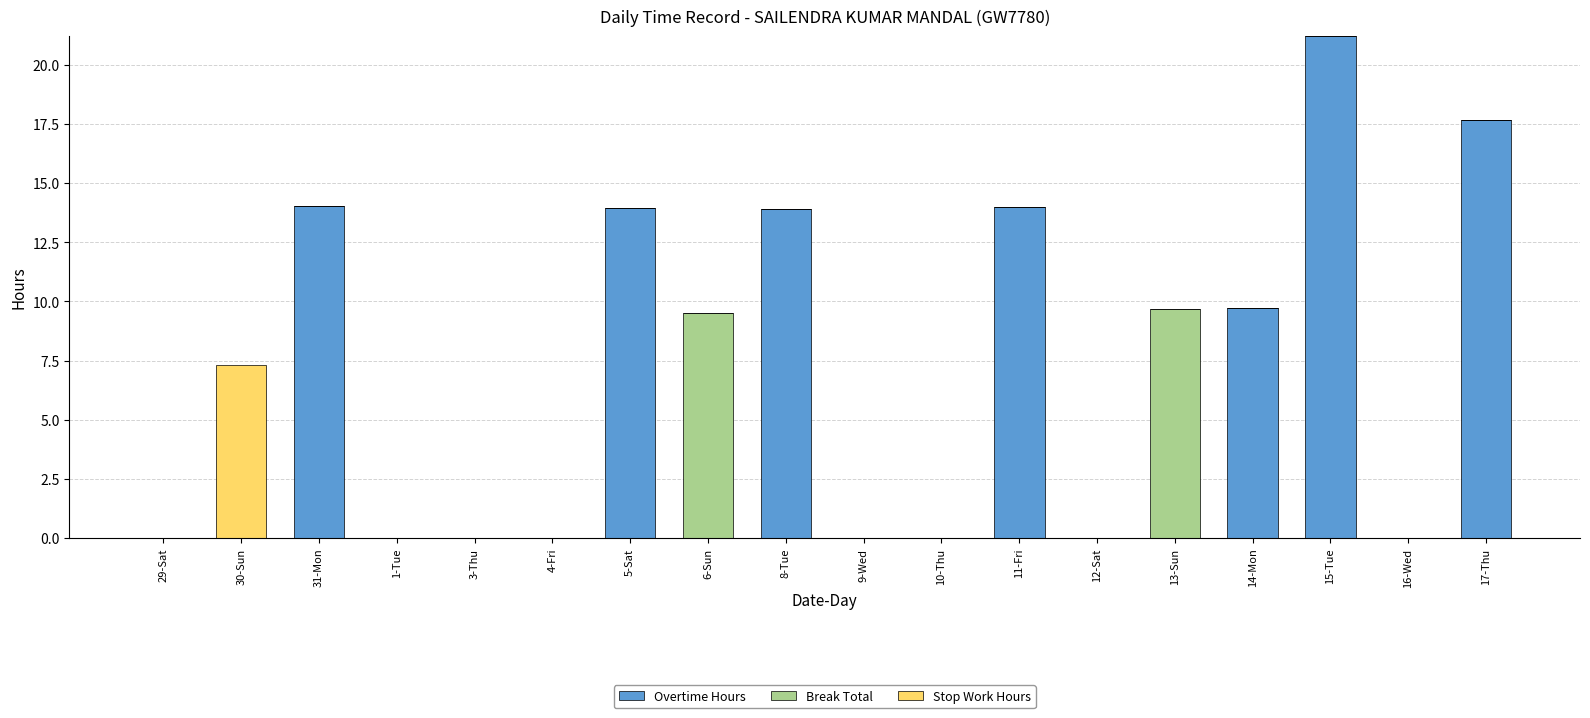

What is the total value across all series at 5-Sat?

13.9